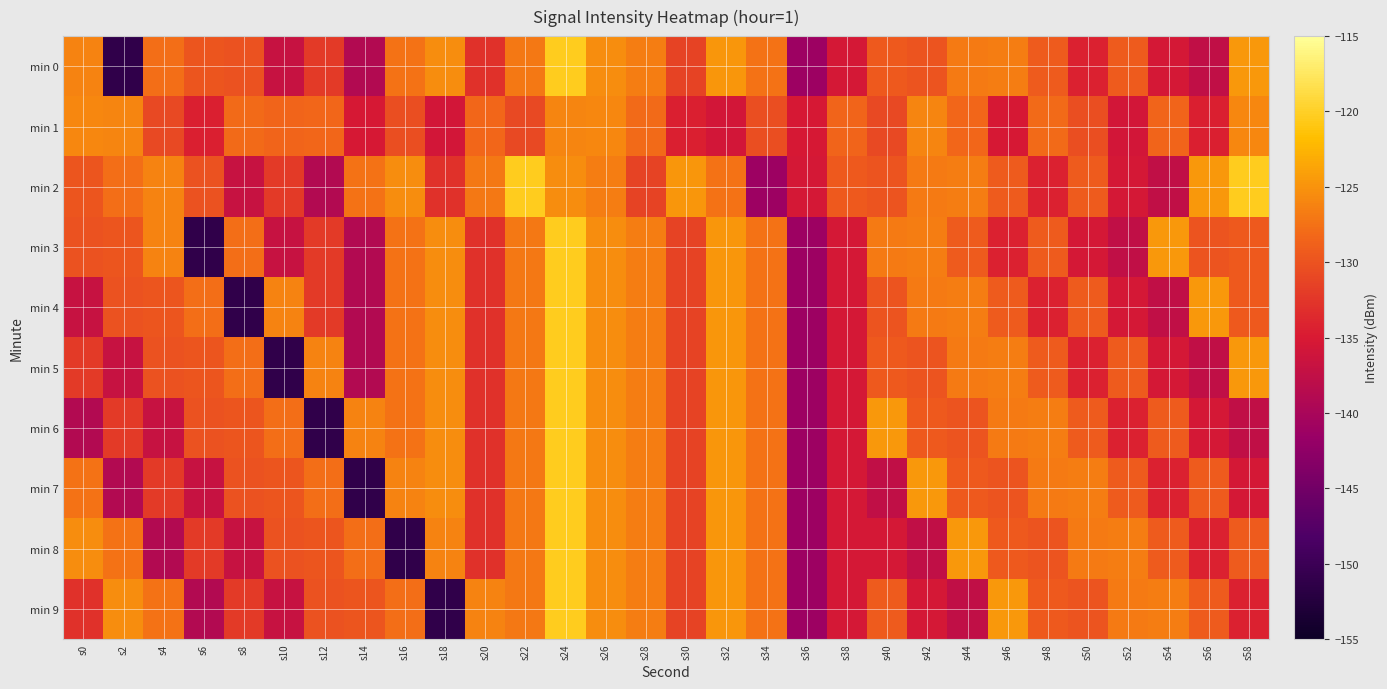

What is the maximum value shown in the chart?

-120.3